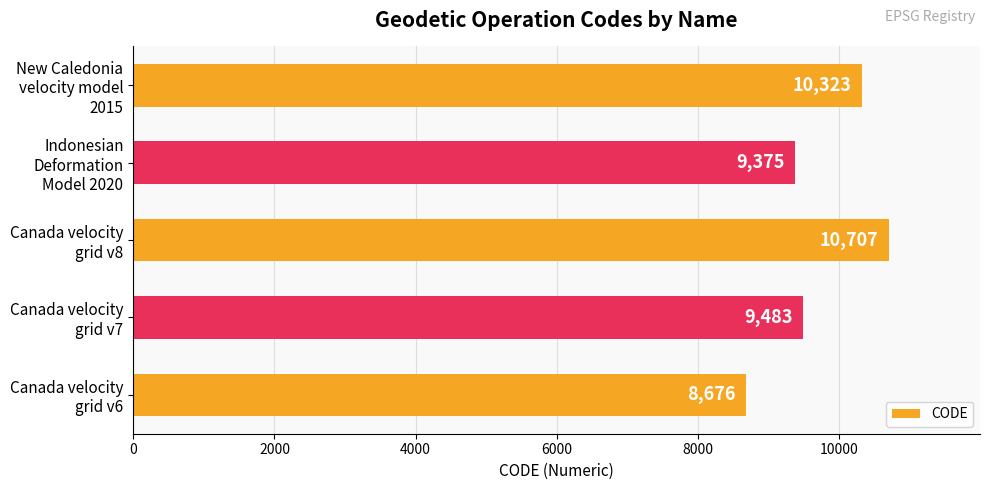

What is the minimum value shown in the chart?

8676